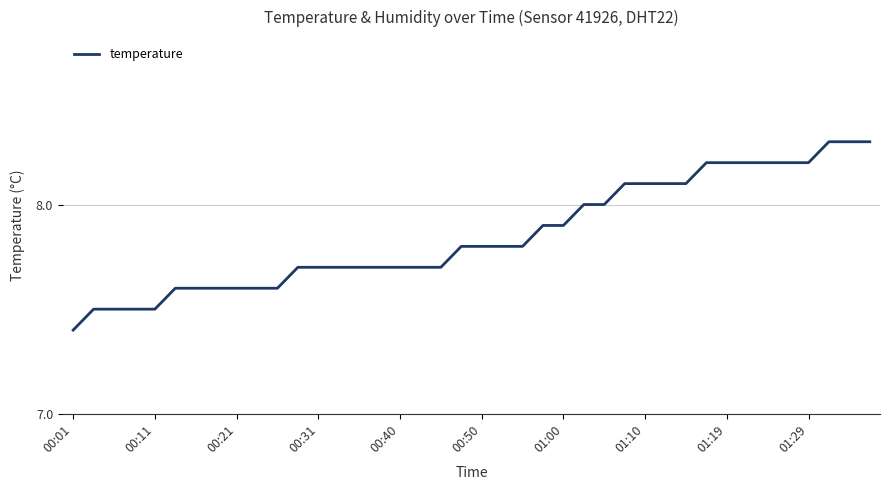

What is the smallest value displayed?

7.4